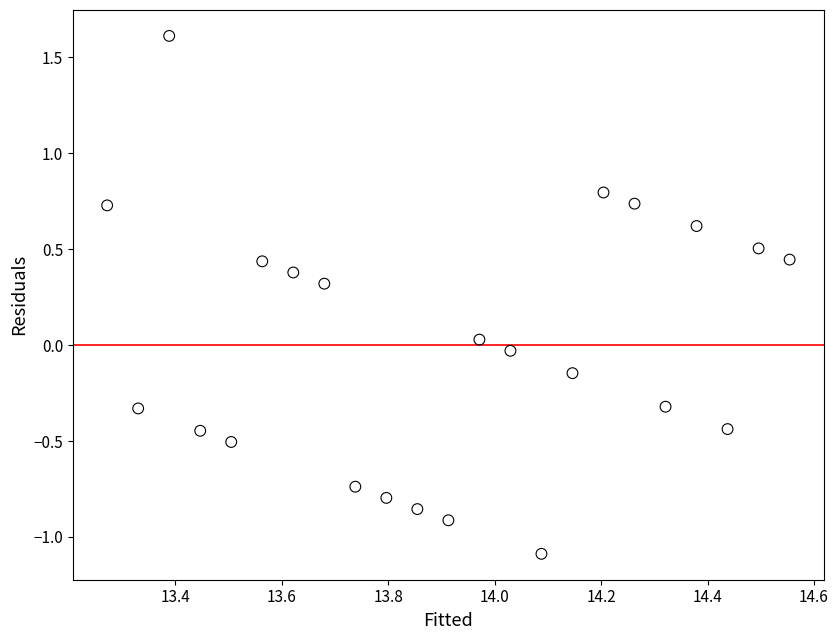

What is the range of Y values (max minus min)?

2.7